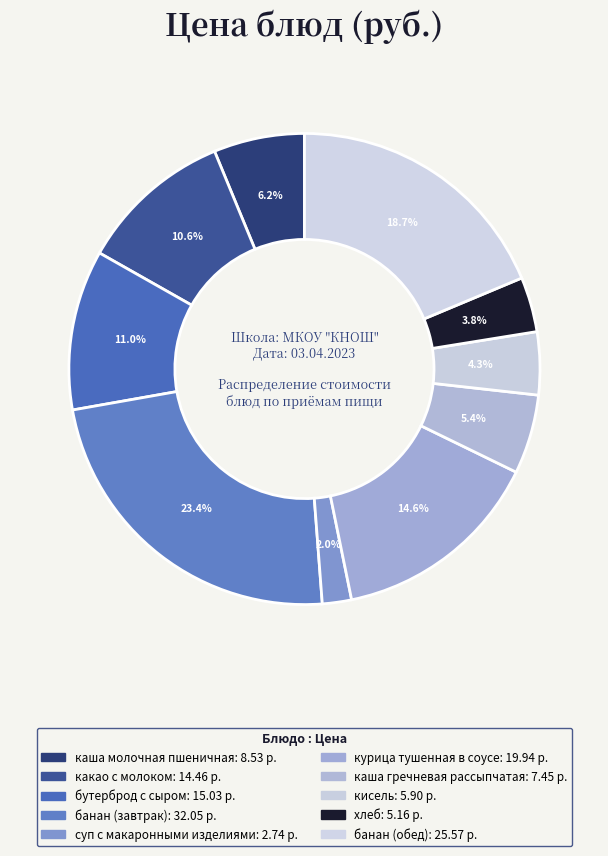

Is it true that банан (завтрак) is 33% of the pie?

False